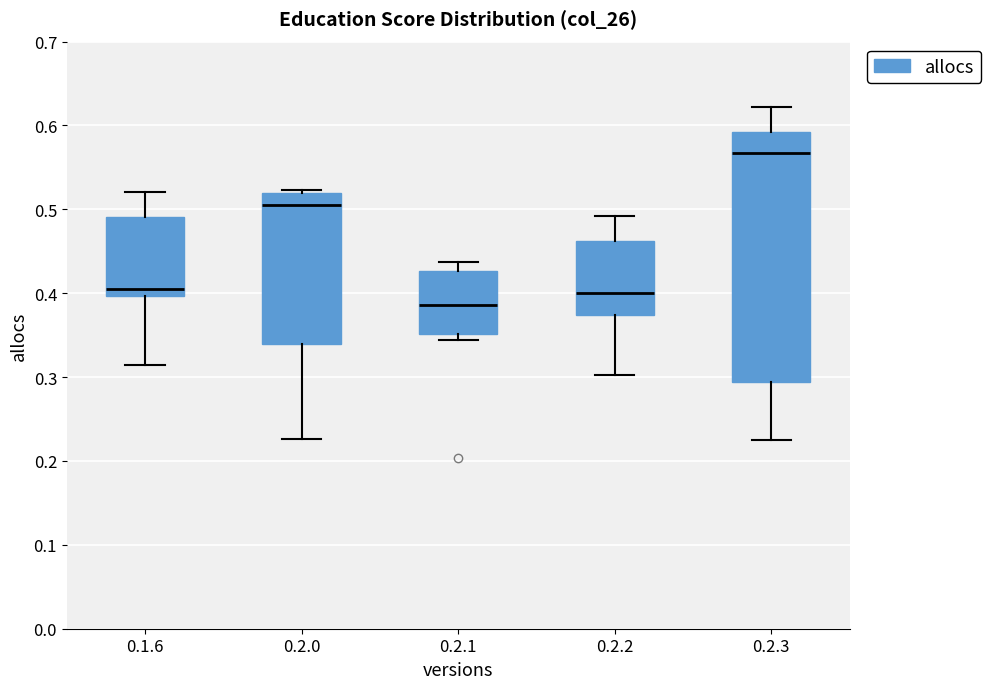

Which box has the lowest median line?

0.2.1